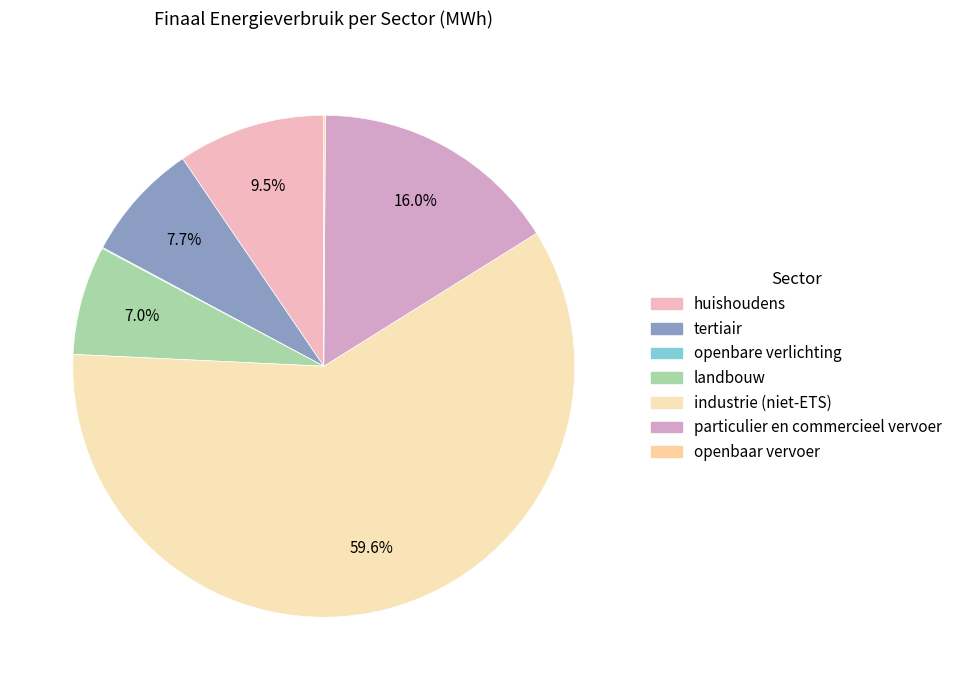

Is there a majority slice in this chart?

Yes